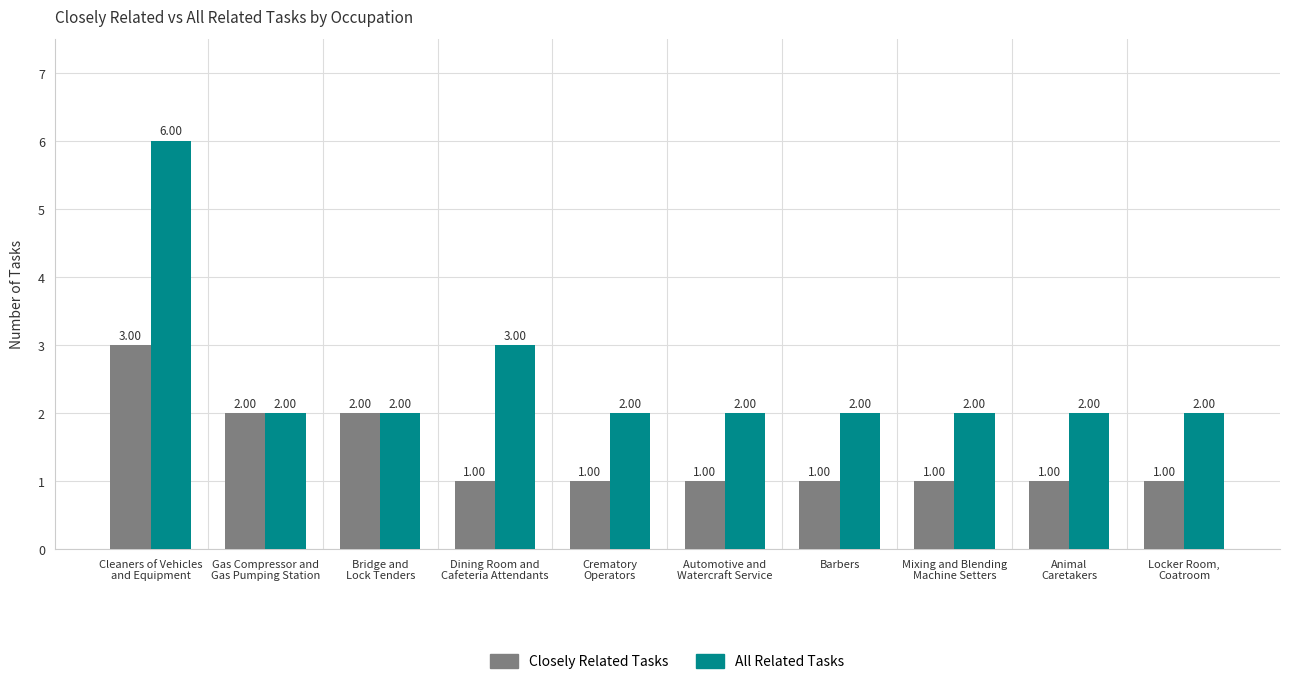

Where is All Related Tasks nearest to the value 4?

Dining Room and
Cafeteria Attendants